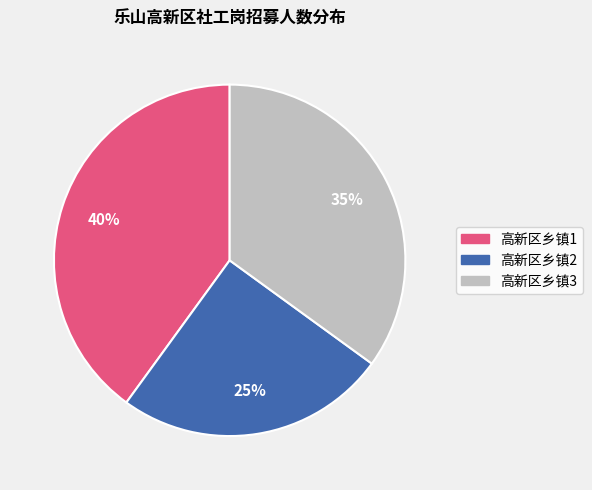

To the nearest percent, what portion does 高新区乡镇1 represent?

40%